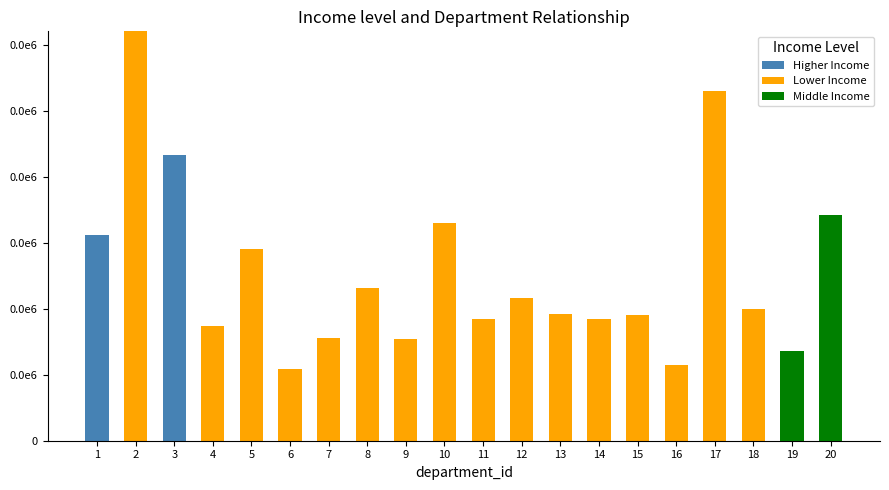

Are the bars horizontal?

No